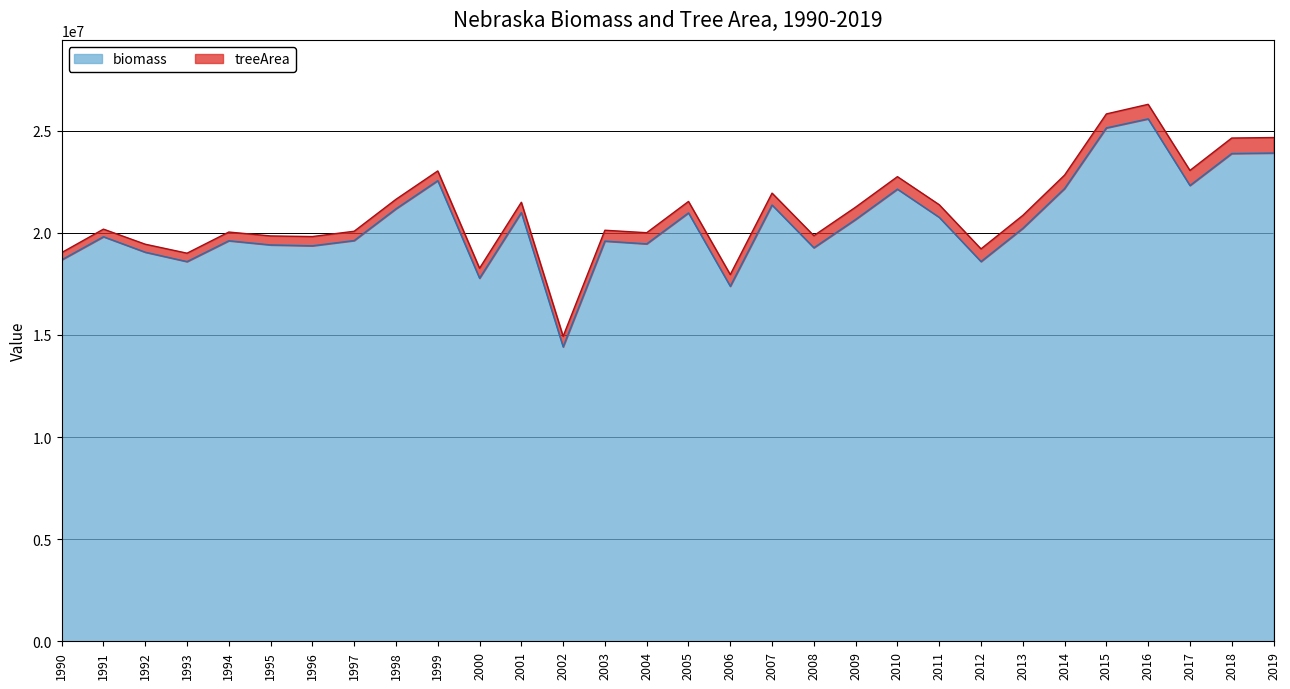

Which category has the highest value across all series?

2016